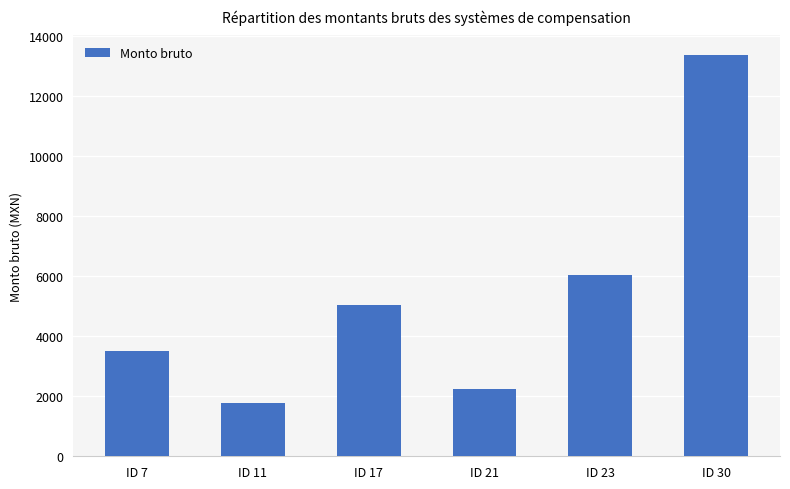

At which label is the value closest to 7566?

ID 23